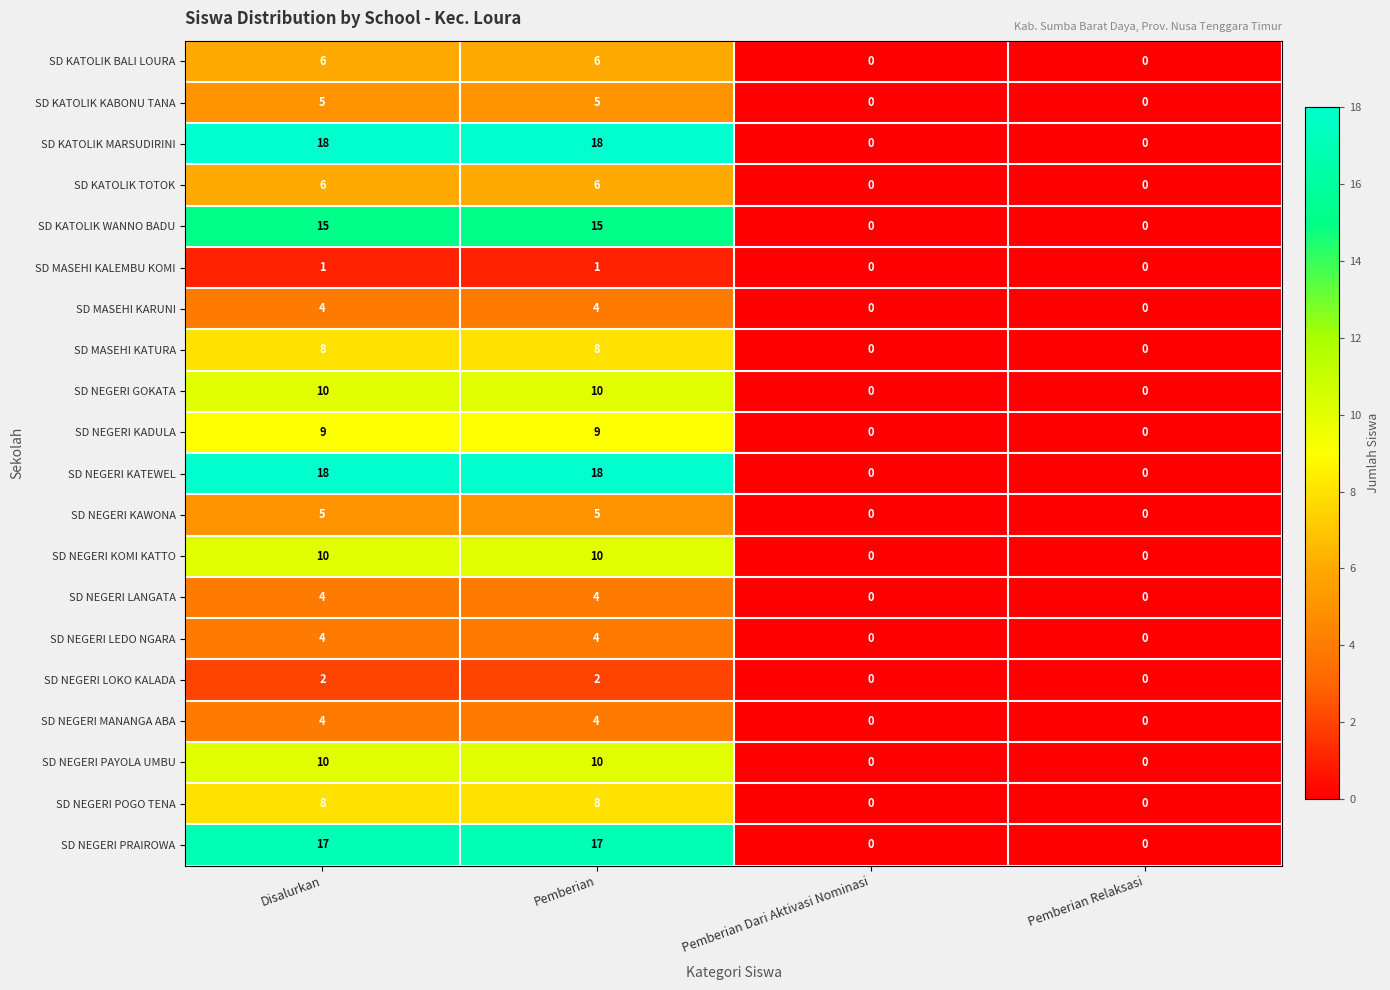

What is the maximum value shown in the chart?

18